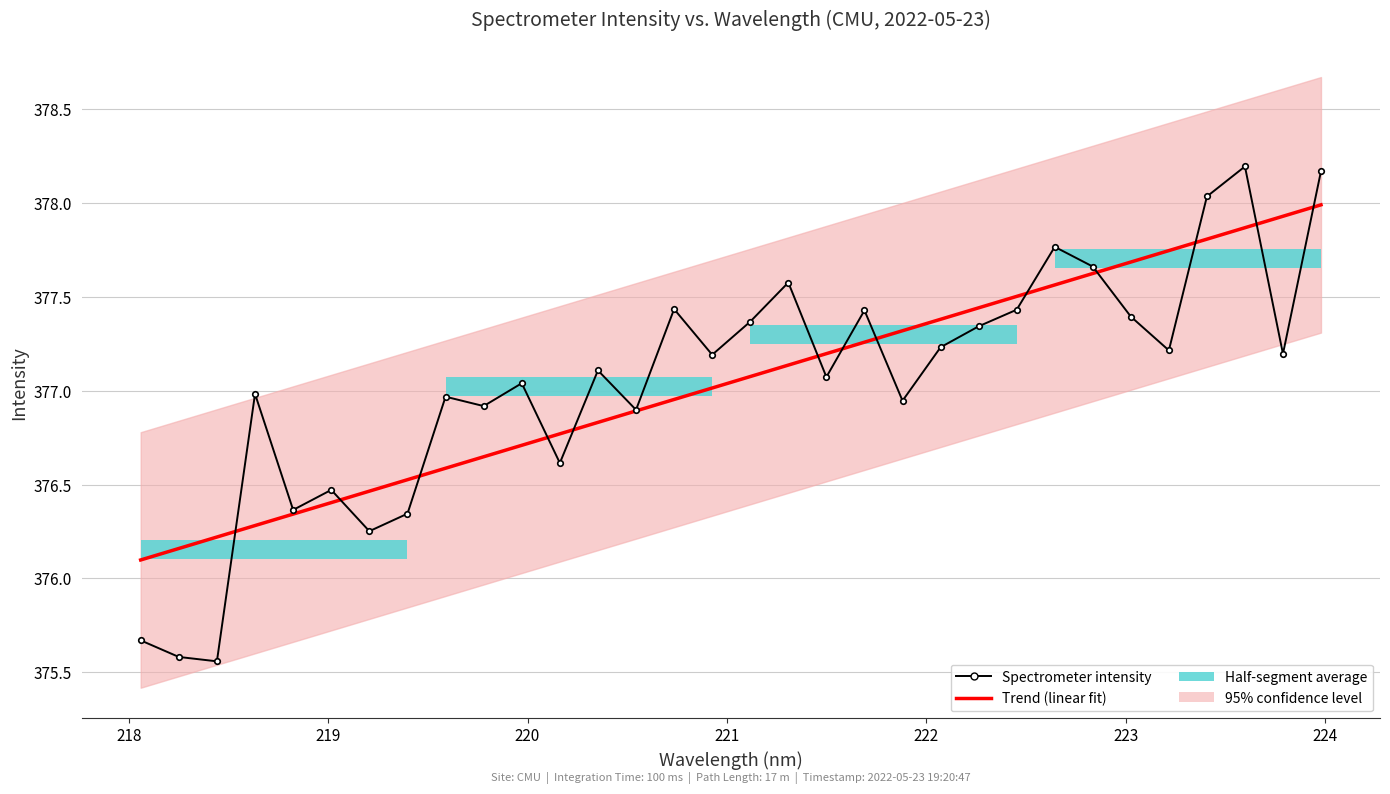

How many data points in Trend (linear fit) are above 377?

17